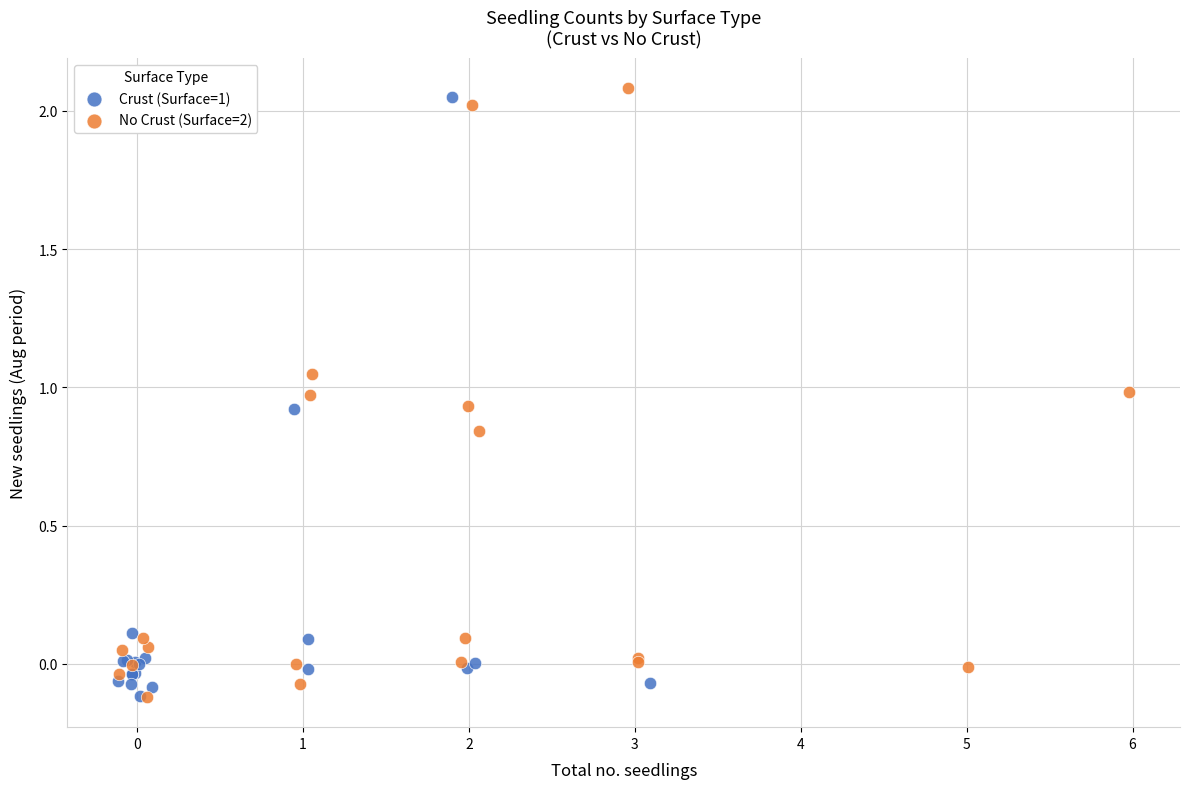

What are all the series names shown in the legend?

Crust (Surface=1), No Crust (Surface=2)